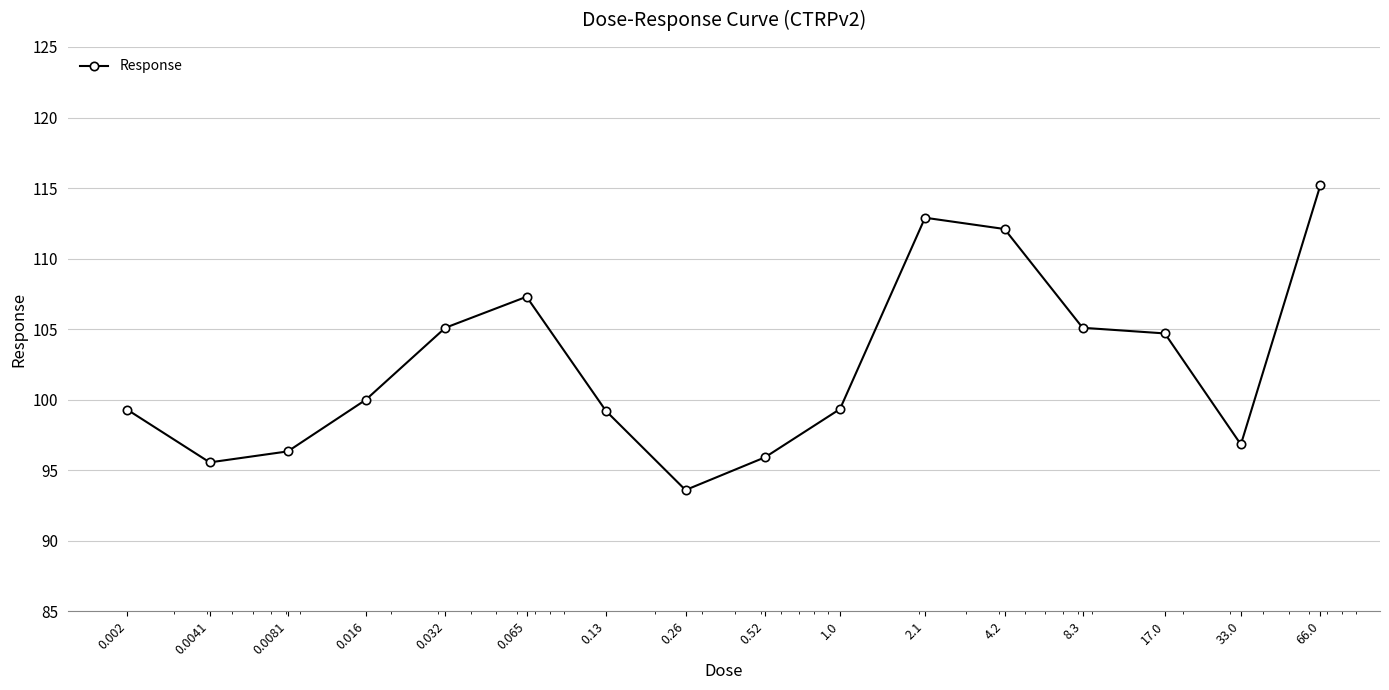

What is the value of the 7th point from the left?

99.2